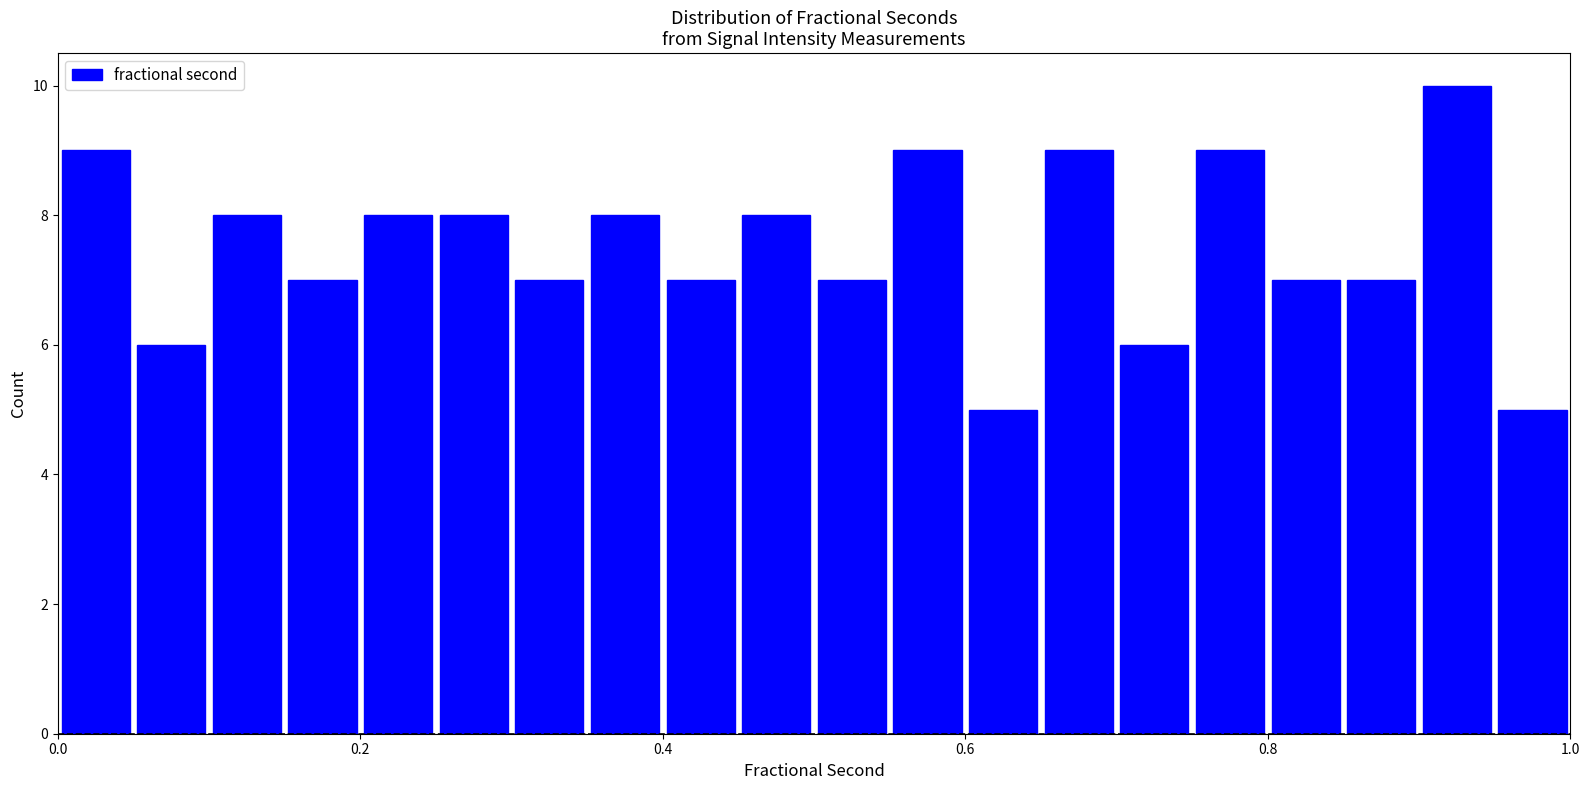

Around what value on the x-axis is the tallest bar? Give the approximate position of its centre, as read against the axis.

0.92